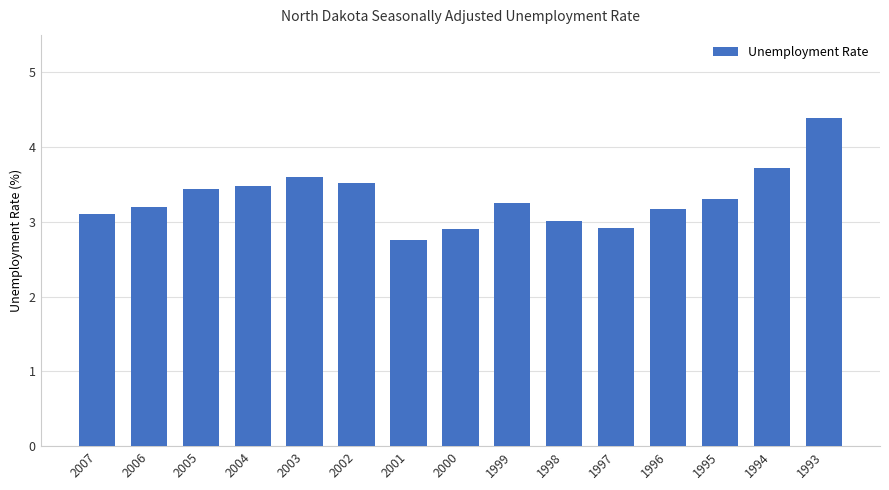

Reading right to left, list all the values displayed in this chart.

1993=4.4	1994=3.7	1995=3.3	1996=3.2	1997=2.9	1998=3.0	1999=3.3	2000=2.9	2001=2.8	2002=3.5	2003=3.6	2004=3.5	2005=3.4	2006=3.2	2007=3.1